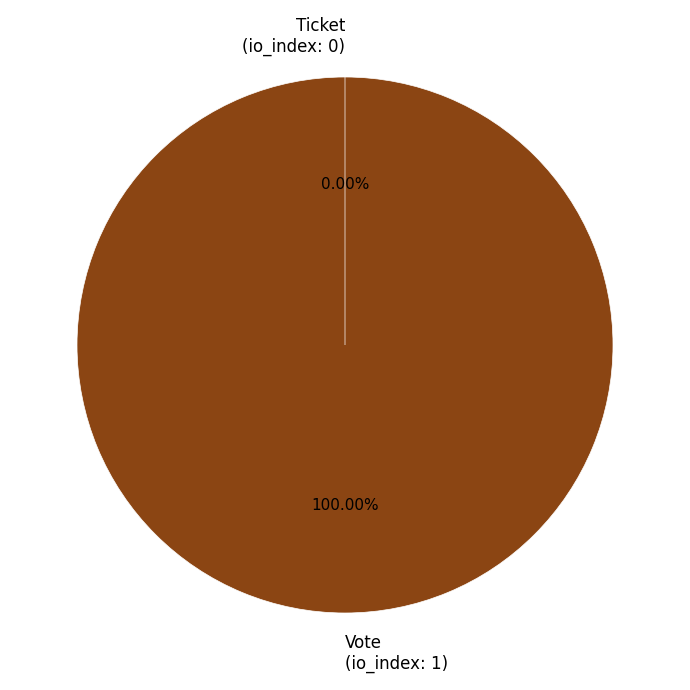

Does any single category account for the majority?

Yes